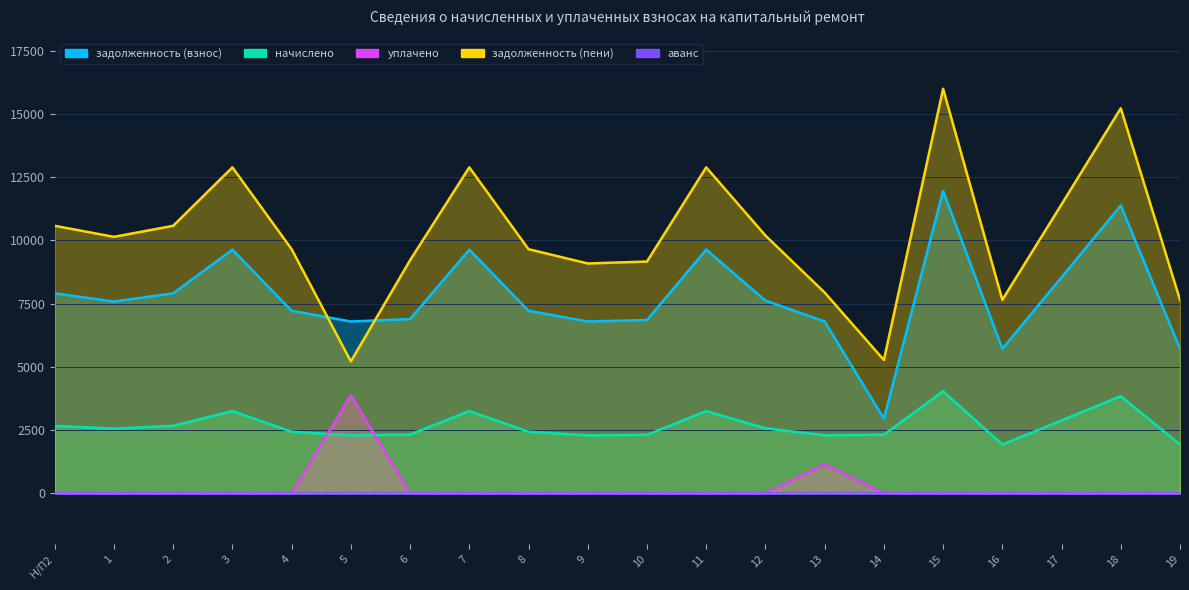

How many values in the задолженность (пени) series are below 10143?

10